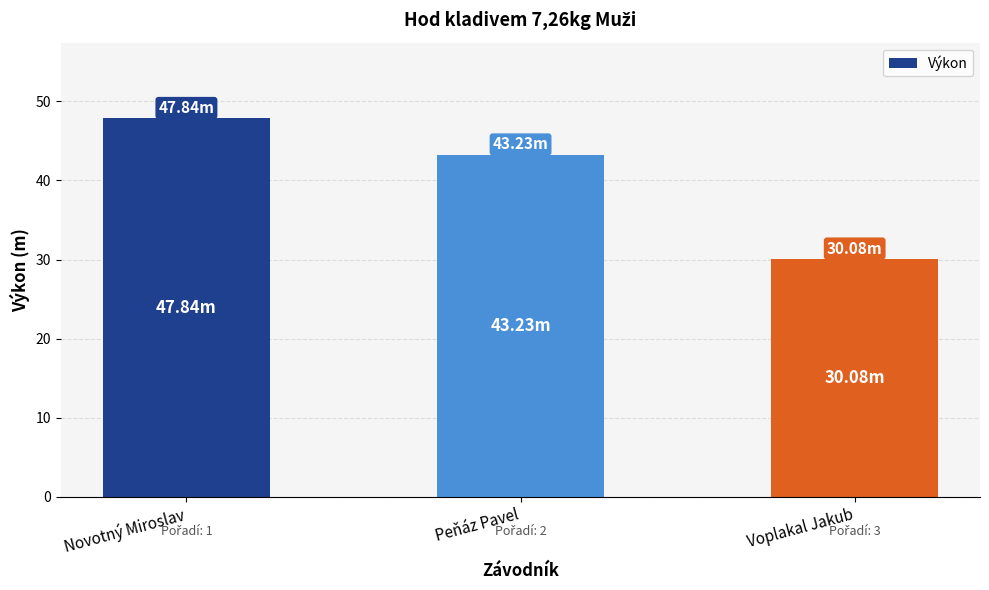

Rank the categories by value from highest to lowest.

Novotný Miroslav, Peňáz Pavel, Voplakal Jakub